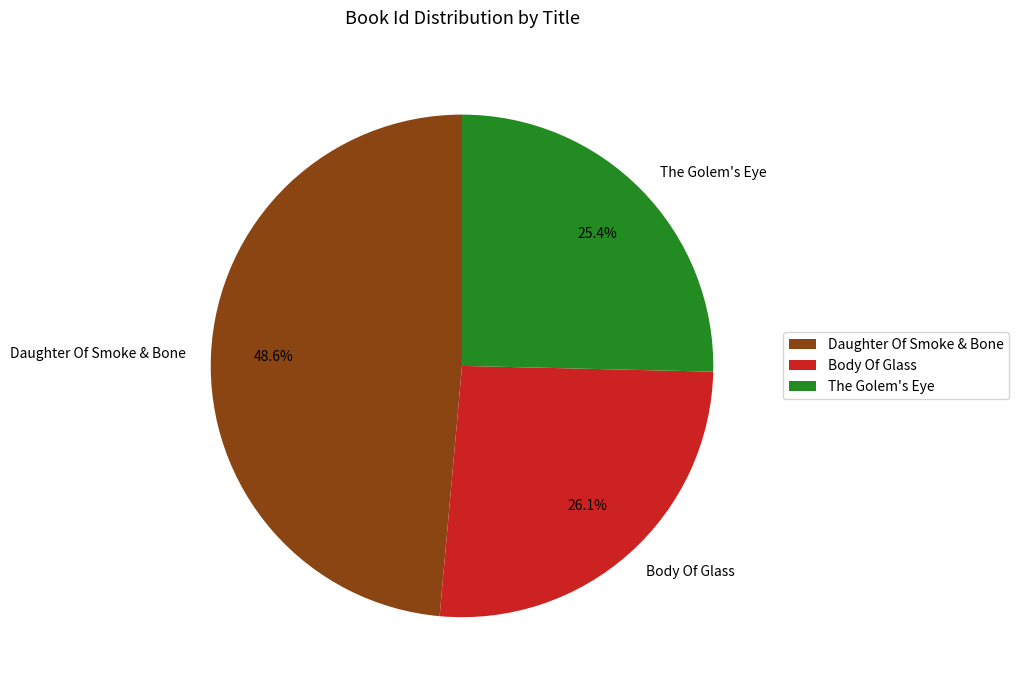

To the nearest percent, what is the difference between the largest and smallest slice percentages?

23%